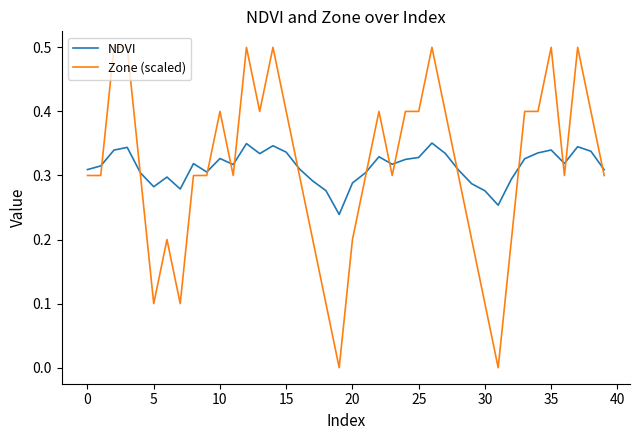

List the series in order of their peak value, highest first.

Zone (scaled), NDVI